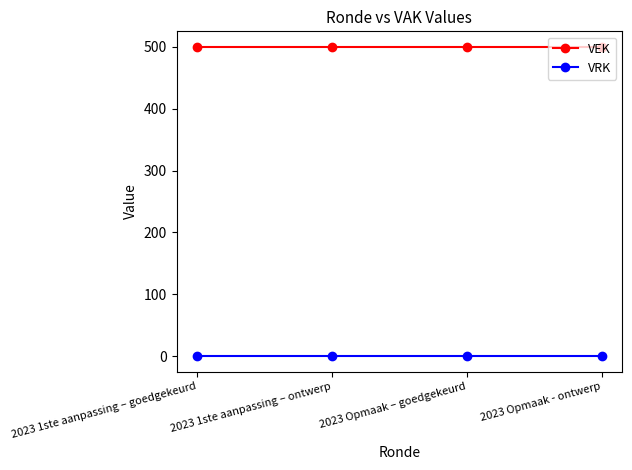

True or false: VEK has more than 2 points higher than both neighbors.

False